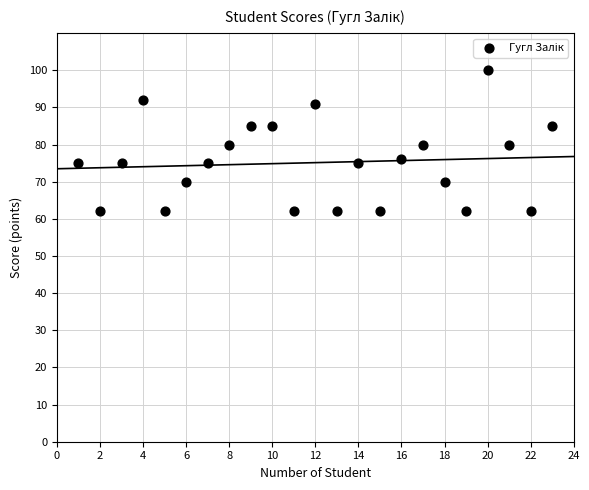

What is the range of X values (max minus min)?

22